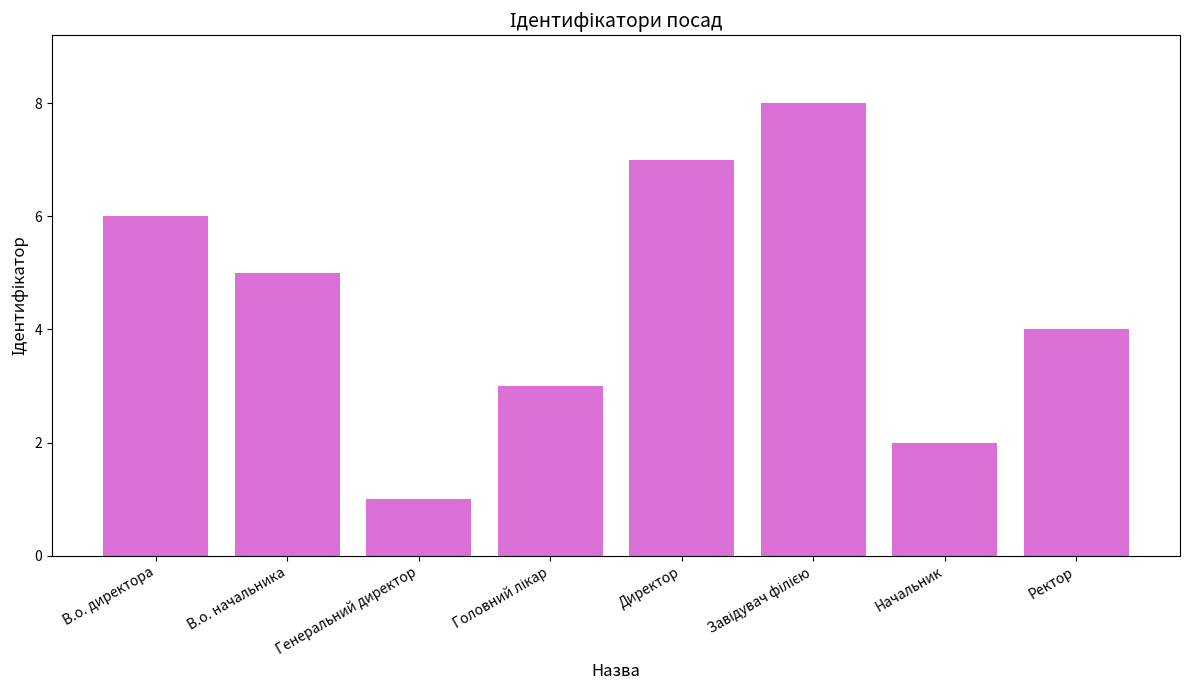

Which has a higher value, Директор or Начальник?

Директор